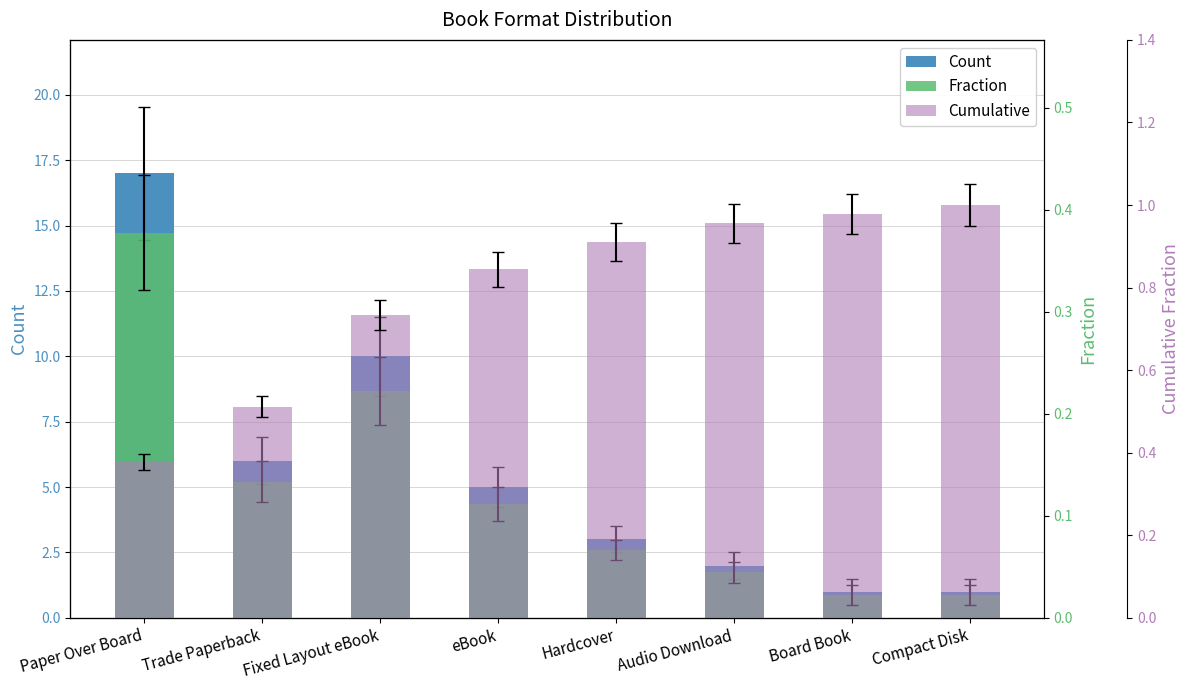

At Hardcover, list the series in order from largest to smallest.

Count, Cumulative, Fraction